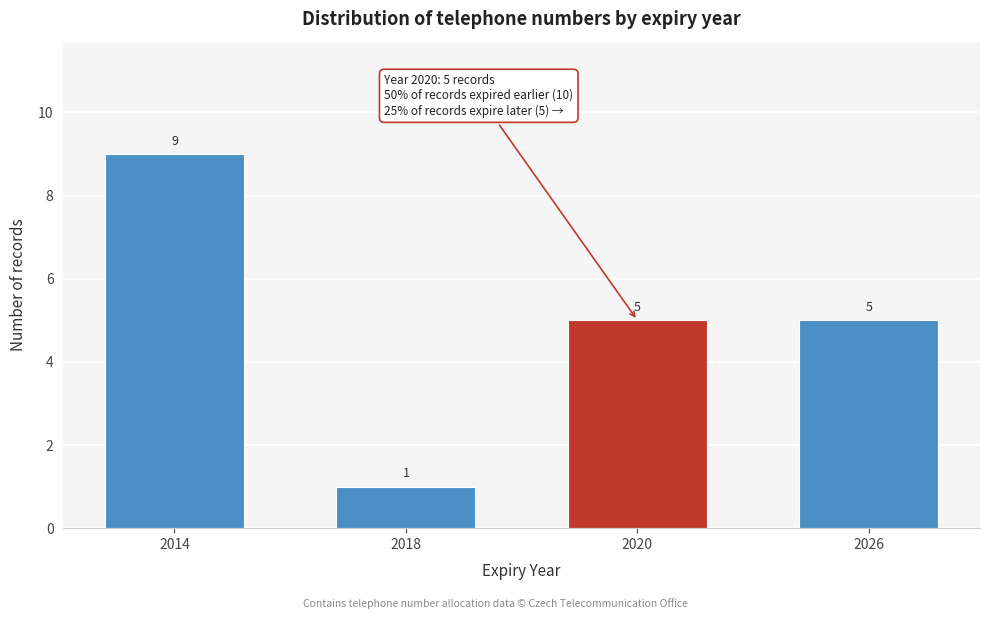

Reading left to right, list all the values displayed in this chart.

2014=9	2018=1	2020=5	2026=5